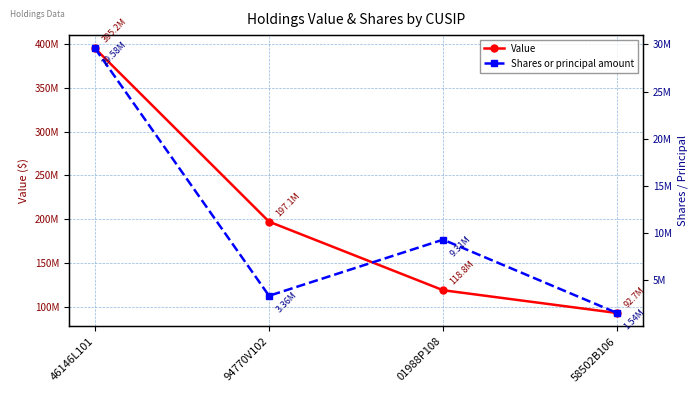

True or false: Shares or principal amount and Value cross at least once.

False